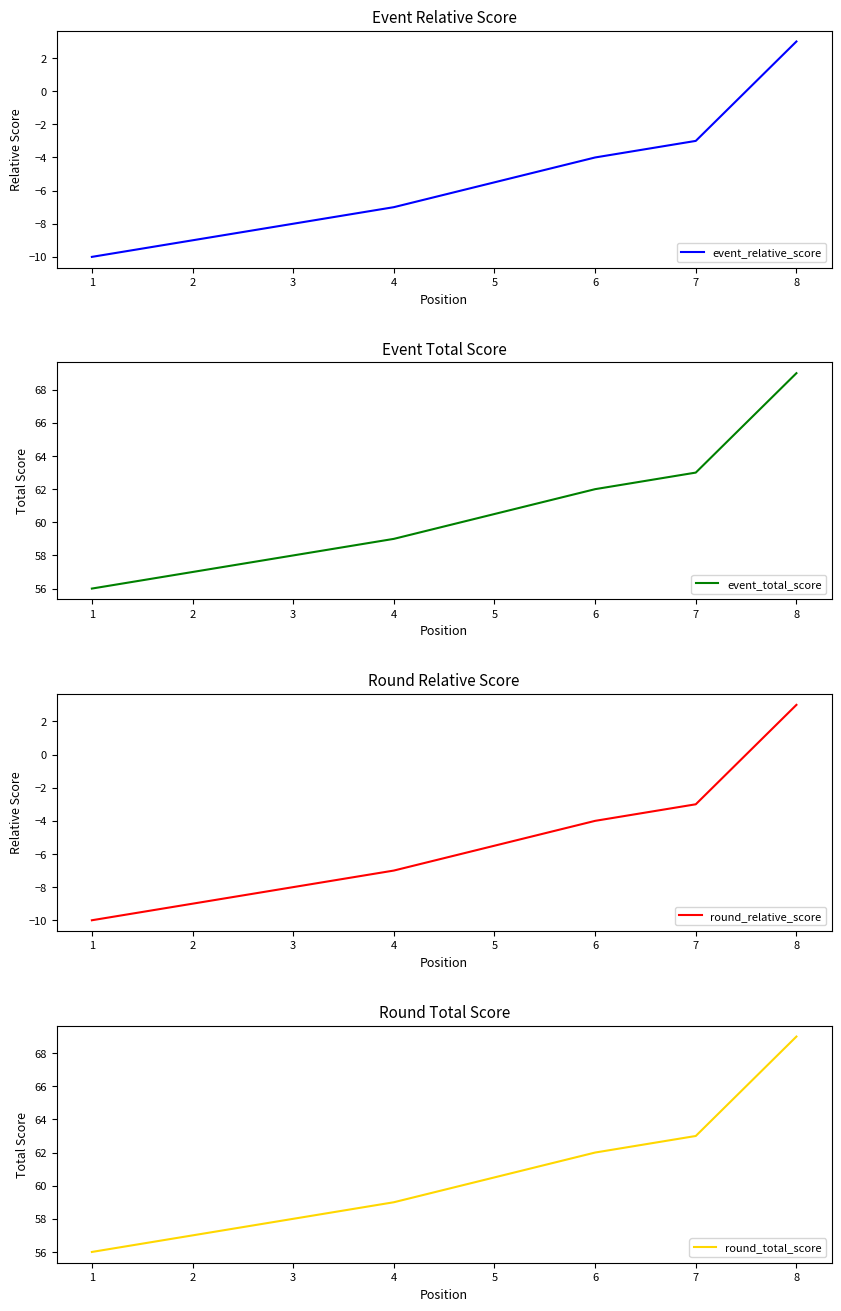

True or false: round_relative_score has more than 1 points higher than both neighbors.

False